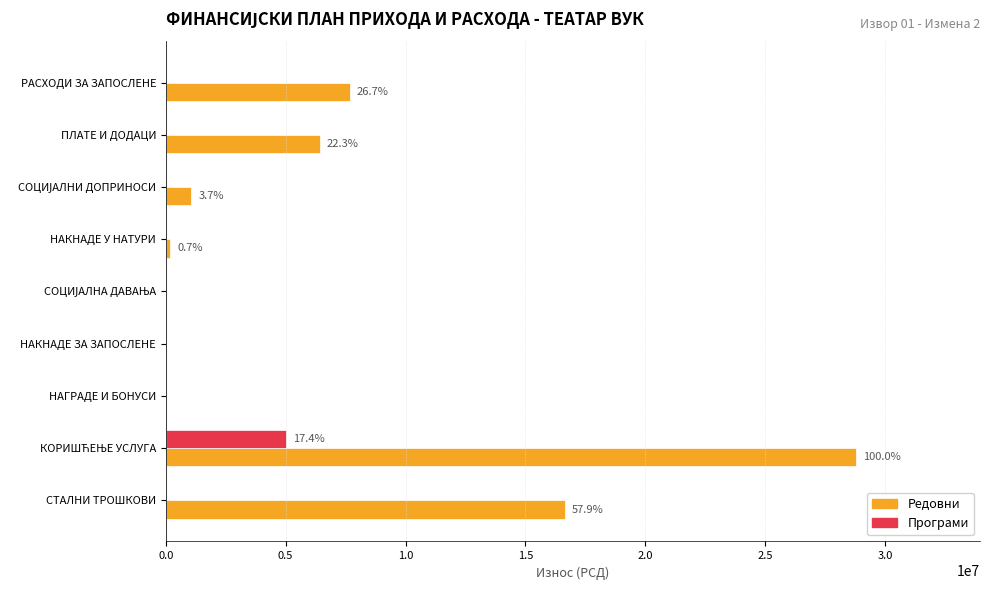

What are all the series names shown in the legend?

Редовни, Програми